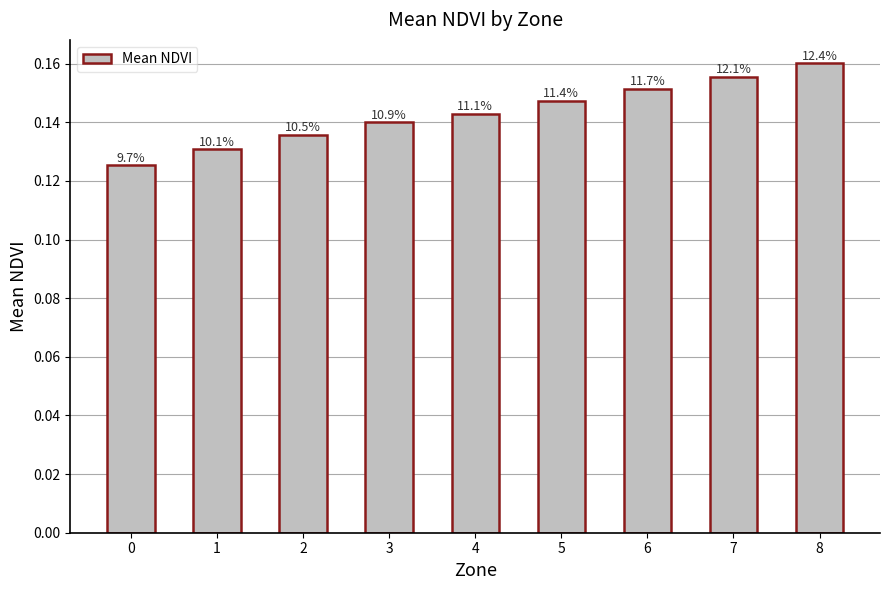

How many bars are there in total?

9